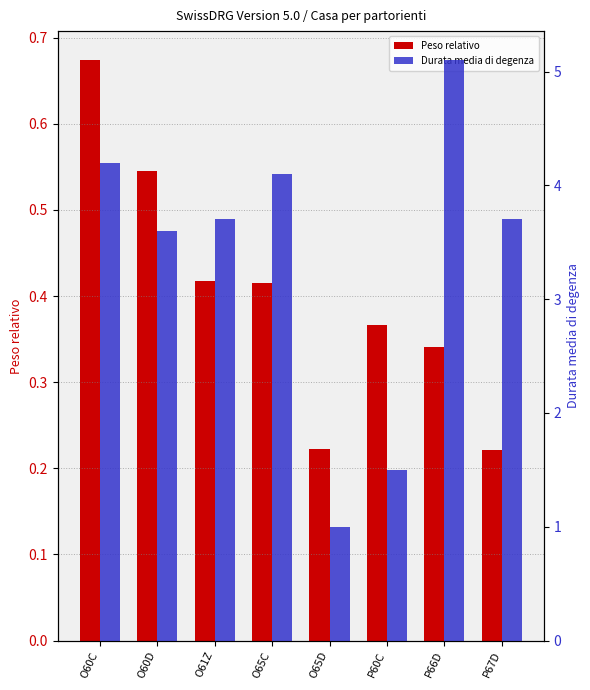

Reading left to right, list all the values displayed in this chart.

Peso relativo: O60C=0.7	O60D=0.5	O61Z=0.4	O65C=0.4	O65D=0.2	P60C=0.4	P66D=0.3	P67D=0.2
Durata media di degenza: O60C=4.2	O60D=3.6	O61Z=3.7	O65C=4.1	O65D=1.0	P60C=1.5	P66D=5.1	P67D=3.7